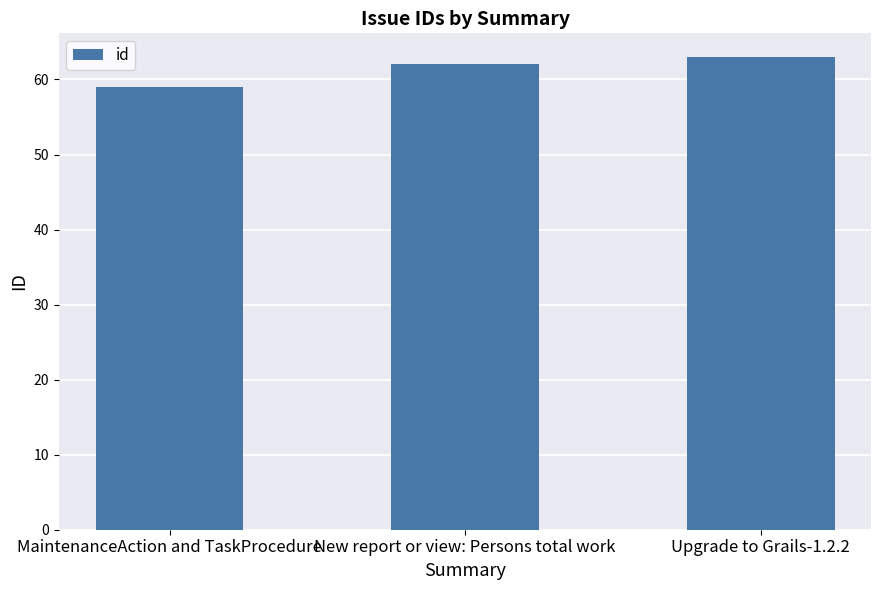

What is the average value?

61